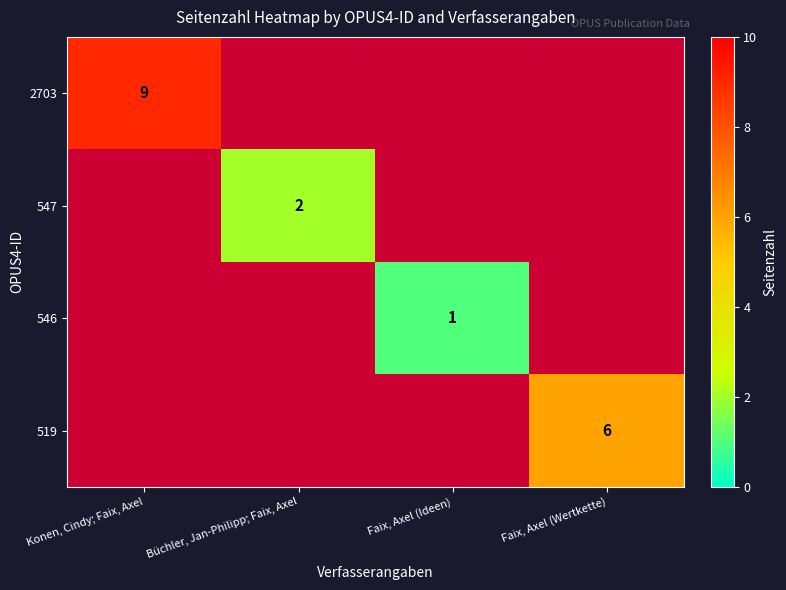

Count the 546 values in the range 0 to 1.

4